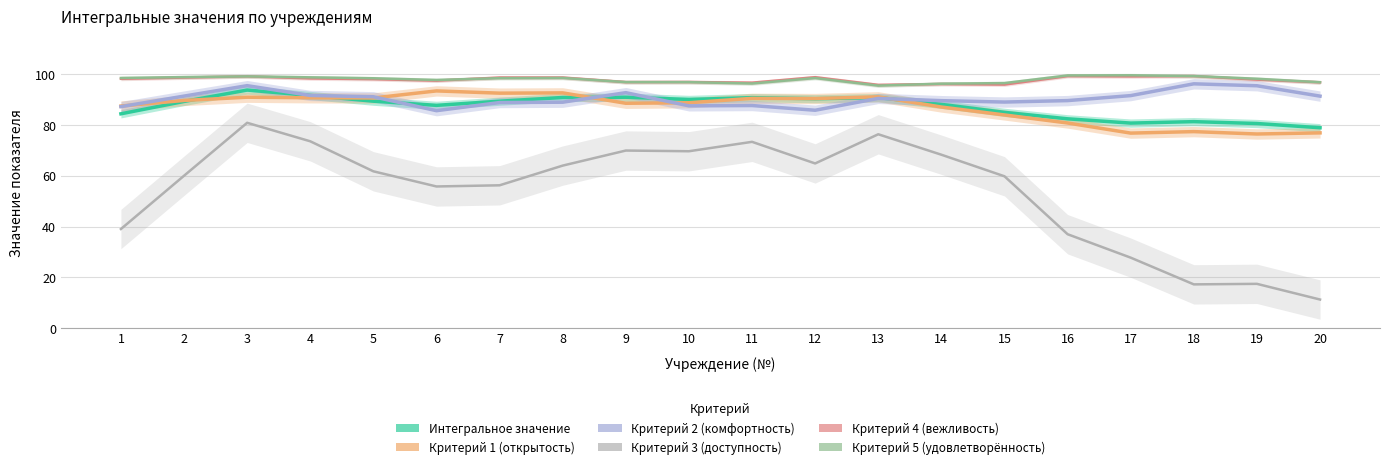

At which category does Критерий 4 (вежливость) reach its first local peak?

3